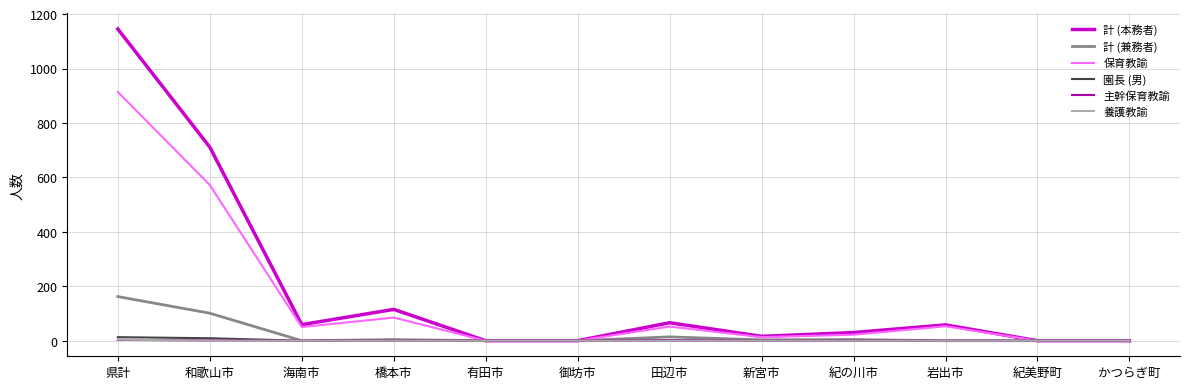

True or false: 園長 (男) has a value of 0 at 御坊市.

True